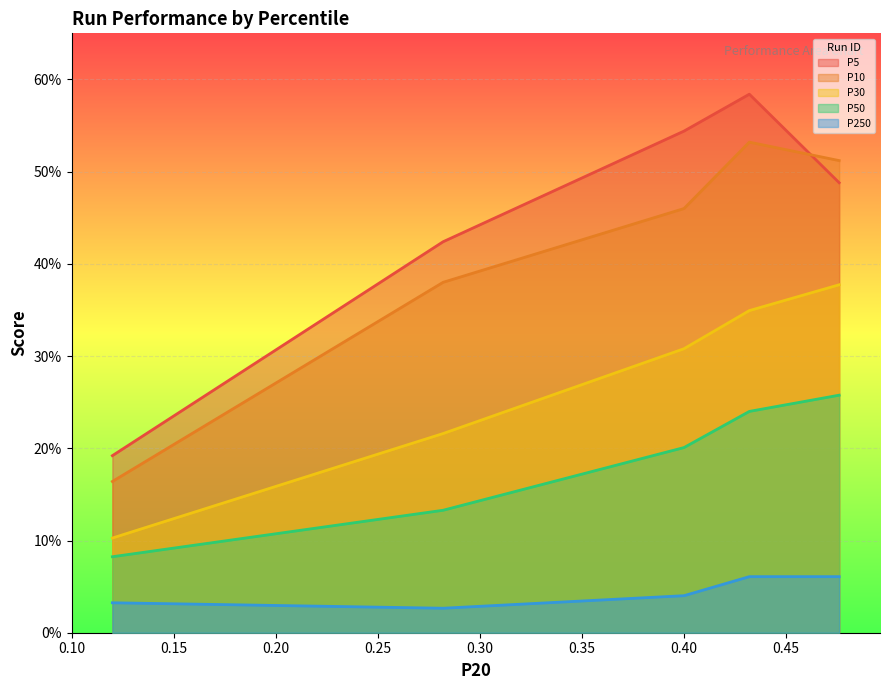

What is the minimum value for P5?

0.2